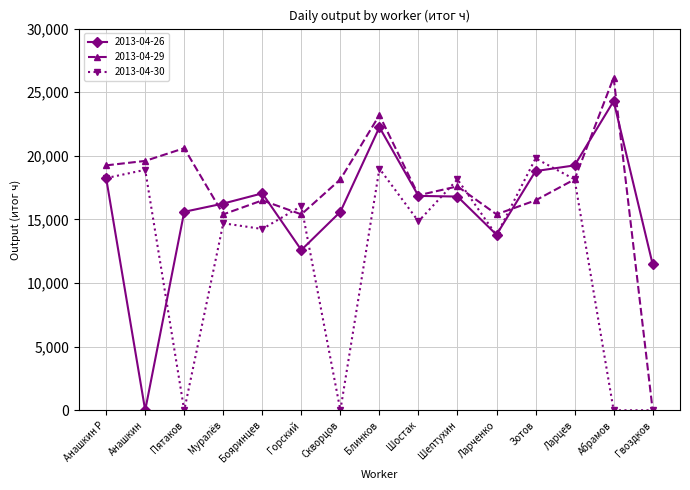

Rank the series by their average value, from highest to lowest.

2013-04-29, 2013-04-26, 2013-04-30